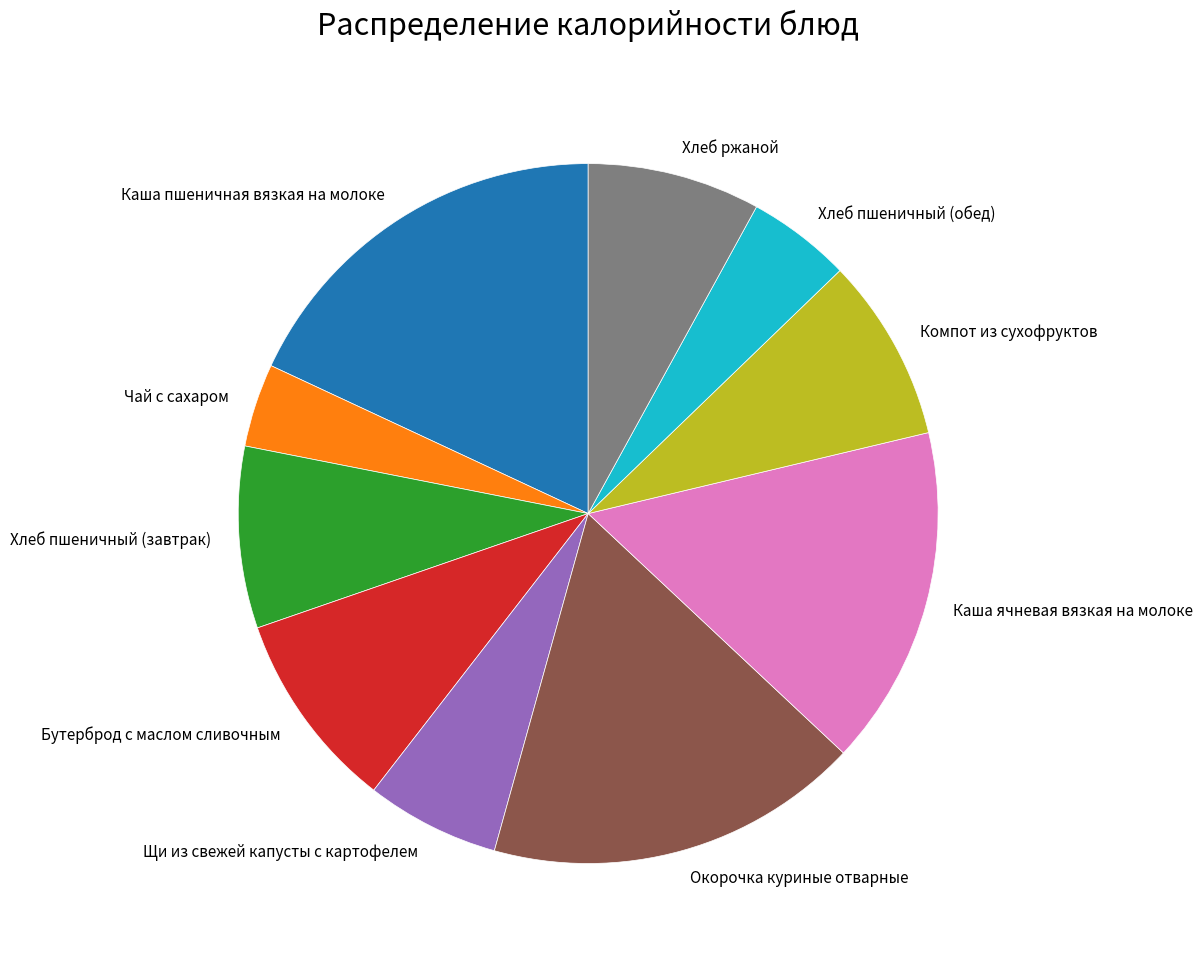

Which slice is the smallest?

Чай с сахаром